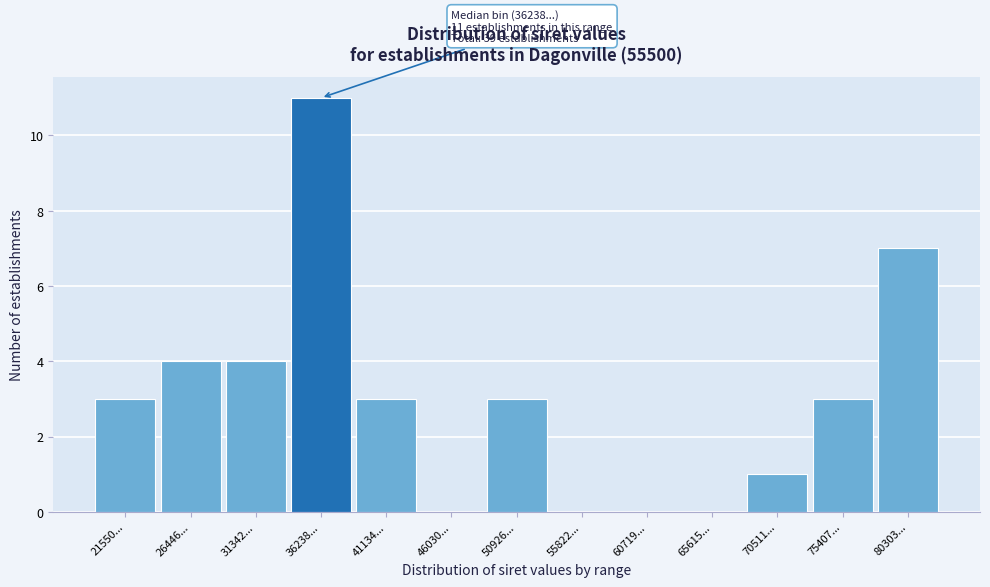

Reading left to right, what are all the values shown in this chart?

21550...=3	26446...=4	31342...=4	36238...=11	41134...=3	46030...=0	50926...=3	55822...=0	60719...=0	65615...=0	70511...=1	75407...=3	80303...=7